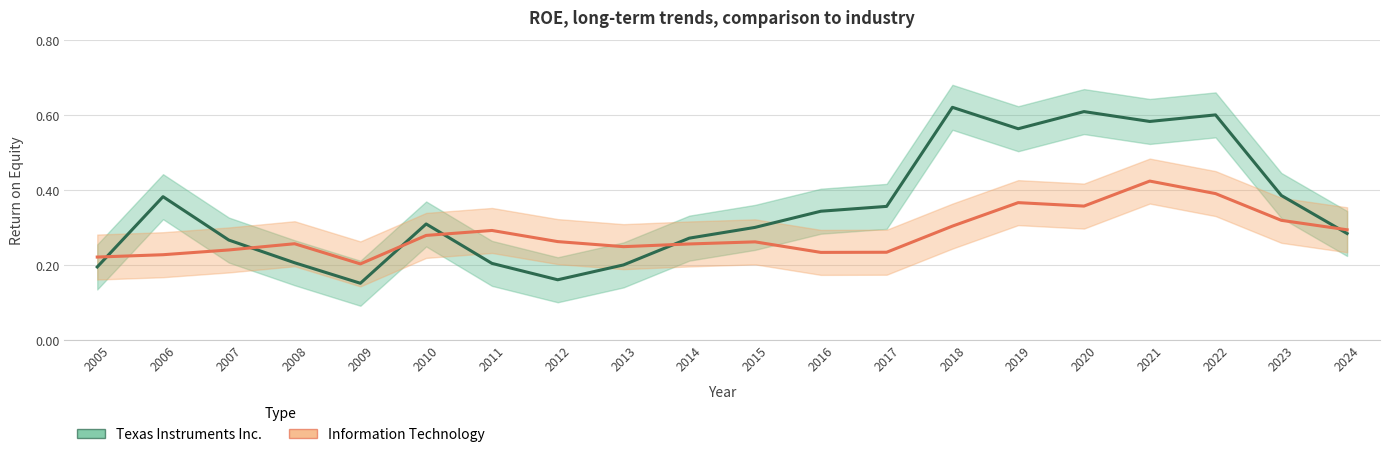

Rank the series by their average value, from highest to lowest.

Texas Instruments Inc., Information Technology